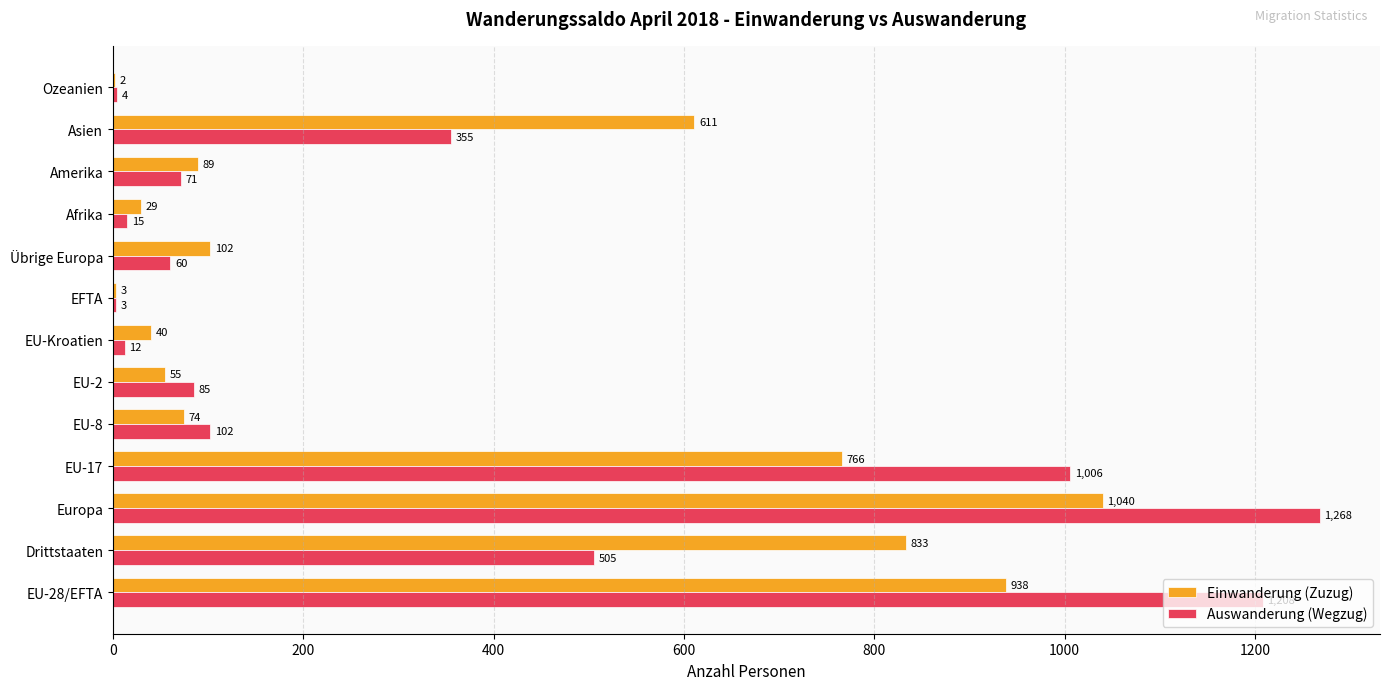

What is the sum of the Auswanderung (Wegzug) values at Drittstaaten and EFTA?

508